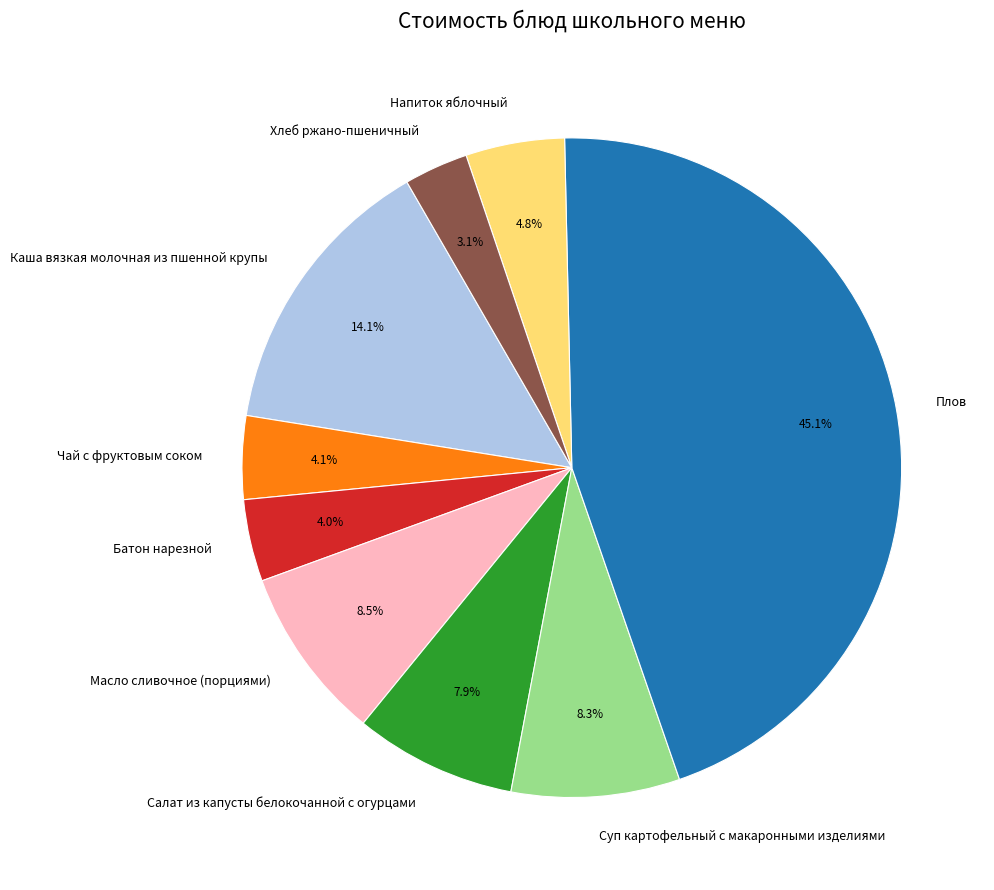

How many segments does this pie chart have?

9